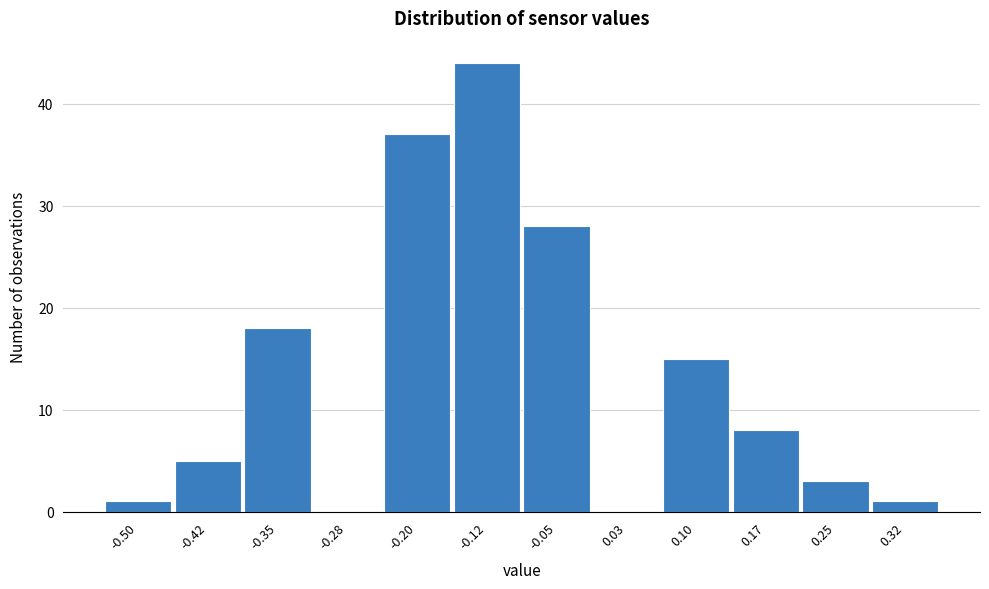

Reading left to right, what are all the values shown in this chart?

-0.50=1	-0.42=5	-0.35=18	-0.28=0	-0.20=37	-0.12=44	-0.05=28	0.03=0	0.10=15	0.17=8	0.25=3	0.32=1